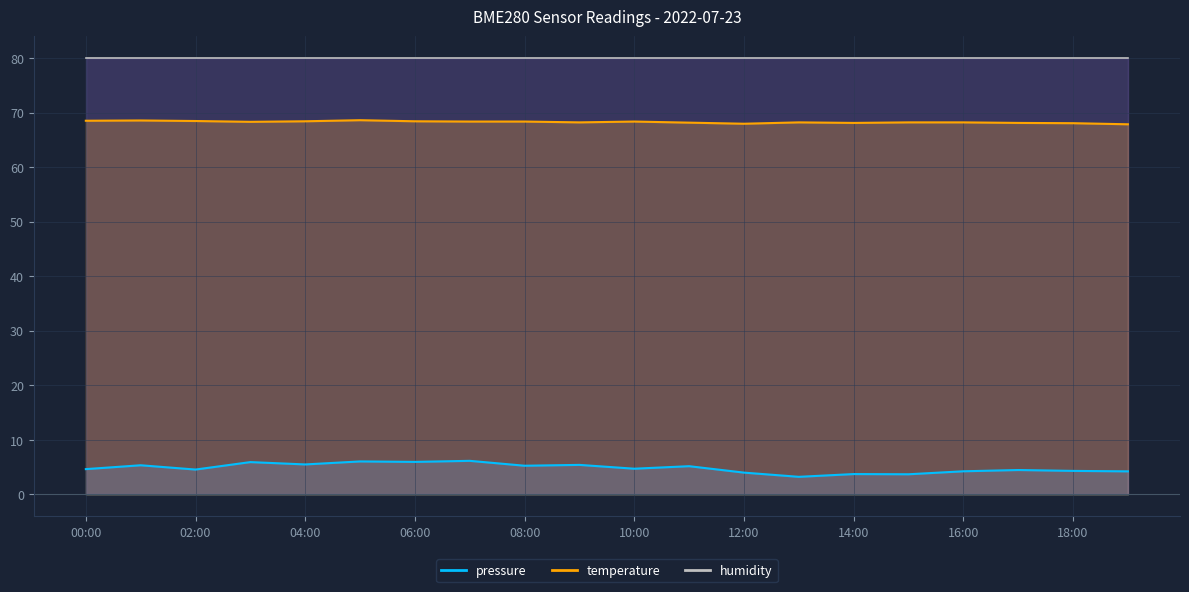

True or false: temperature and pressure cross at least once.

False